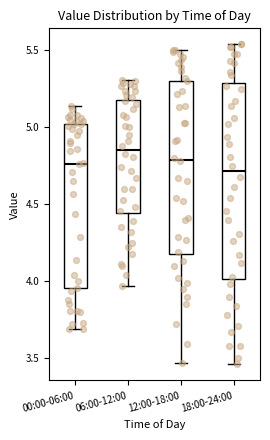

Reading left to right, transcribe this box plot: for each box, give where its median line is, the range the box spans, and where its two whiskers end, as read against the y-axis. The values are not printed on the chart, so give them approximately, as read against the axis.

00:00-06:00: median 4.75, box 3.95 to 5.00, whiskers 3.70 to 5.15
06:00-12:00: median 4.85, box 4.45 to 5.20, whiskers 3.95 to 5.30
12:00-18:00: median 4.80, box 4.20 to 5.30, whiskers 3.45 to 5.50
18:00-24:00: median 4.70, box 4.00 to 5.30, whiskers 3.45 to 5.55